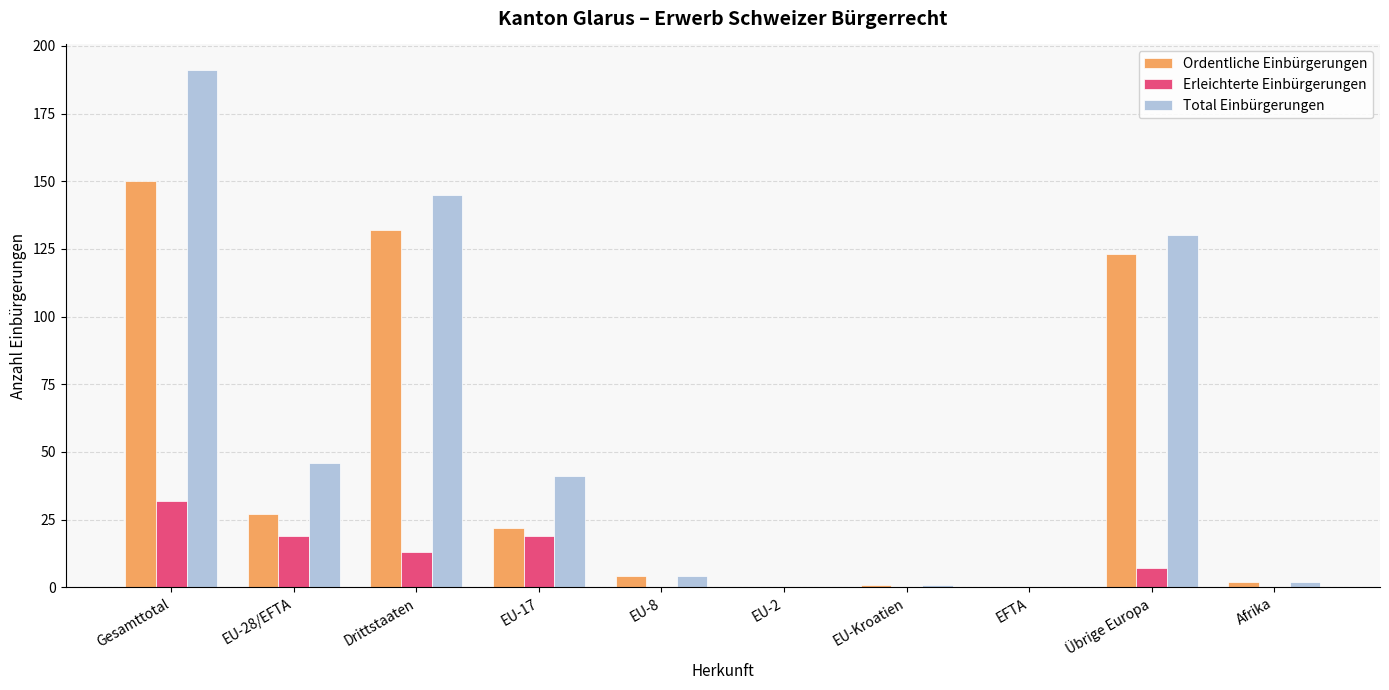

Between EU-Kroatien and Übrige Europa, which series saw the biggest shift?

Total Einbürgerungen